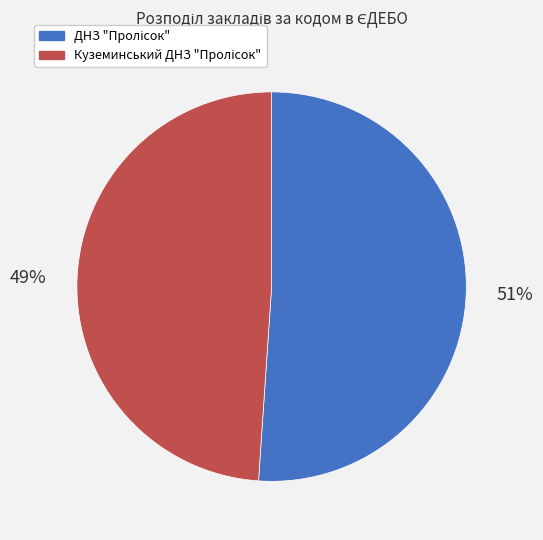

Is there a majority slice in this chart?

Yes